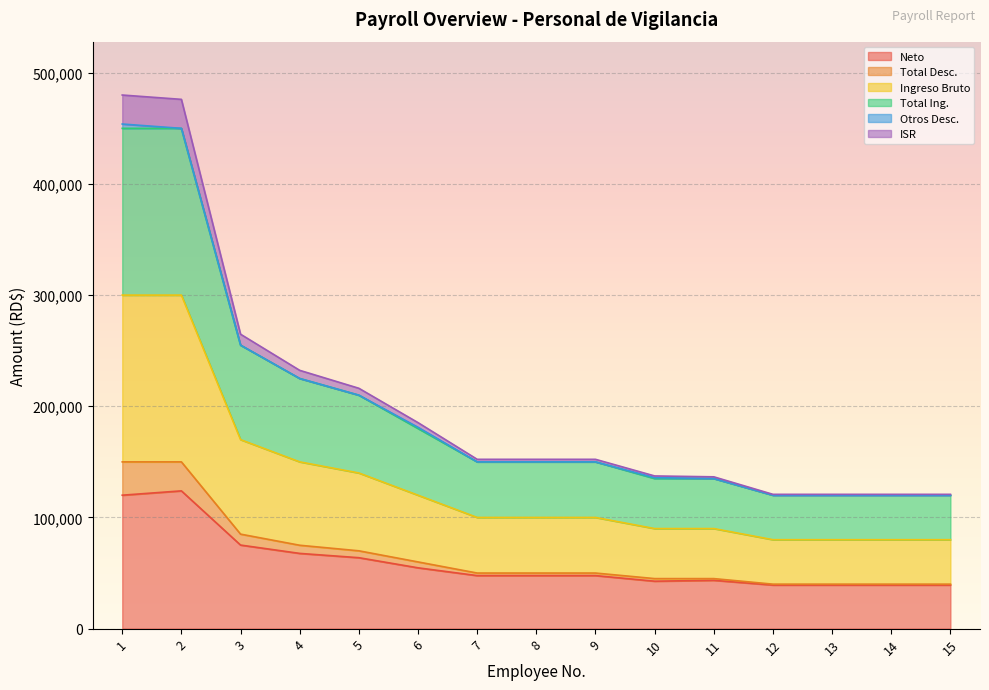

True or false: Total Ing. and Ingreso Bruto cross at least once.

False